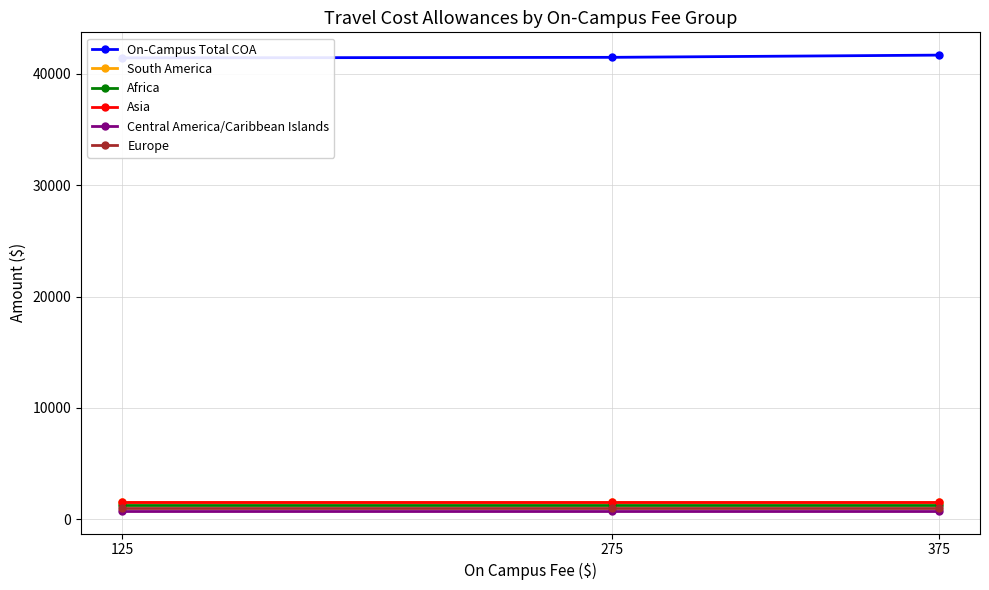

Which series changed the most between 125 and 275?

On-Campus Total COA